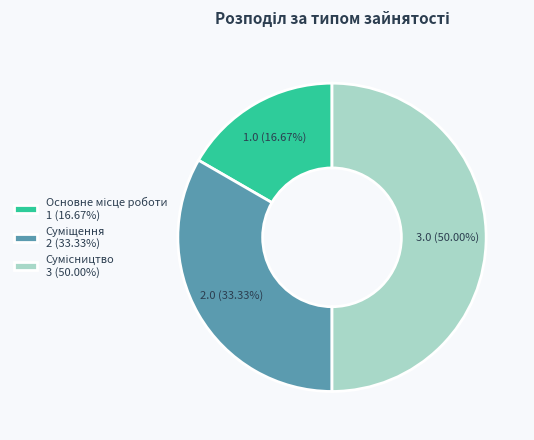

Rank the categories by value from lowest to highest.

Основне місце роботи, Суміщення, Сумісництво